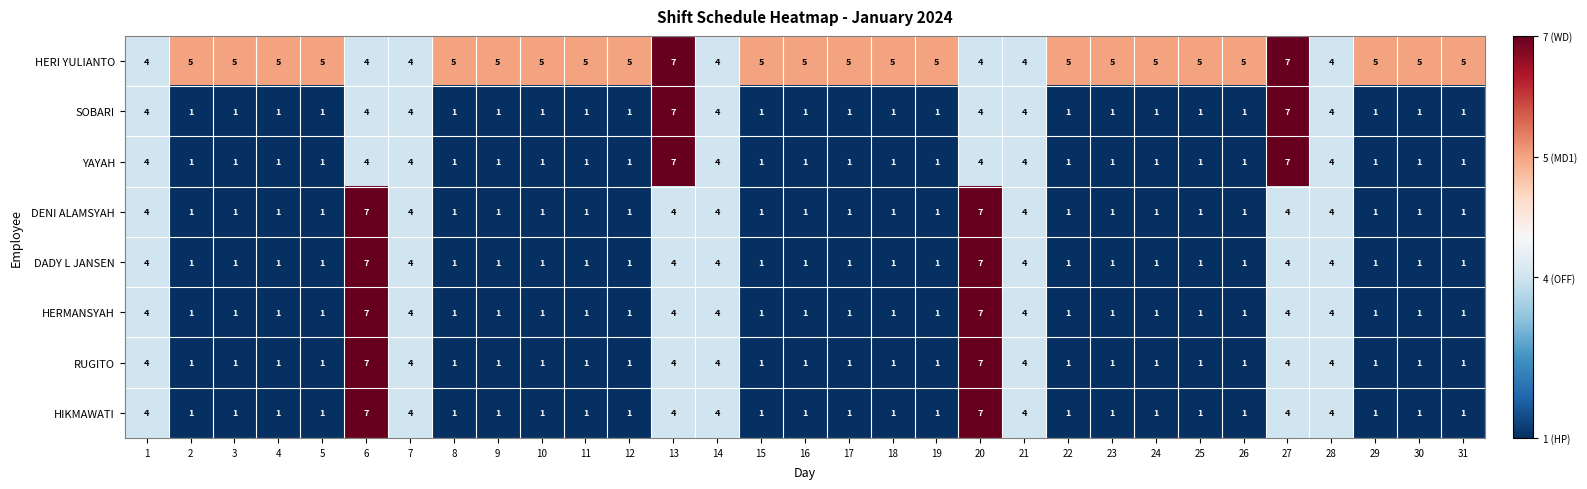

Which series has the largest total across all categories?

HERI YULIANTO